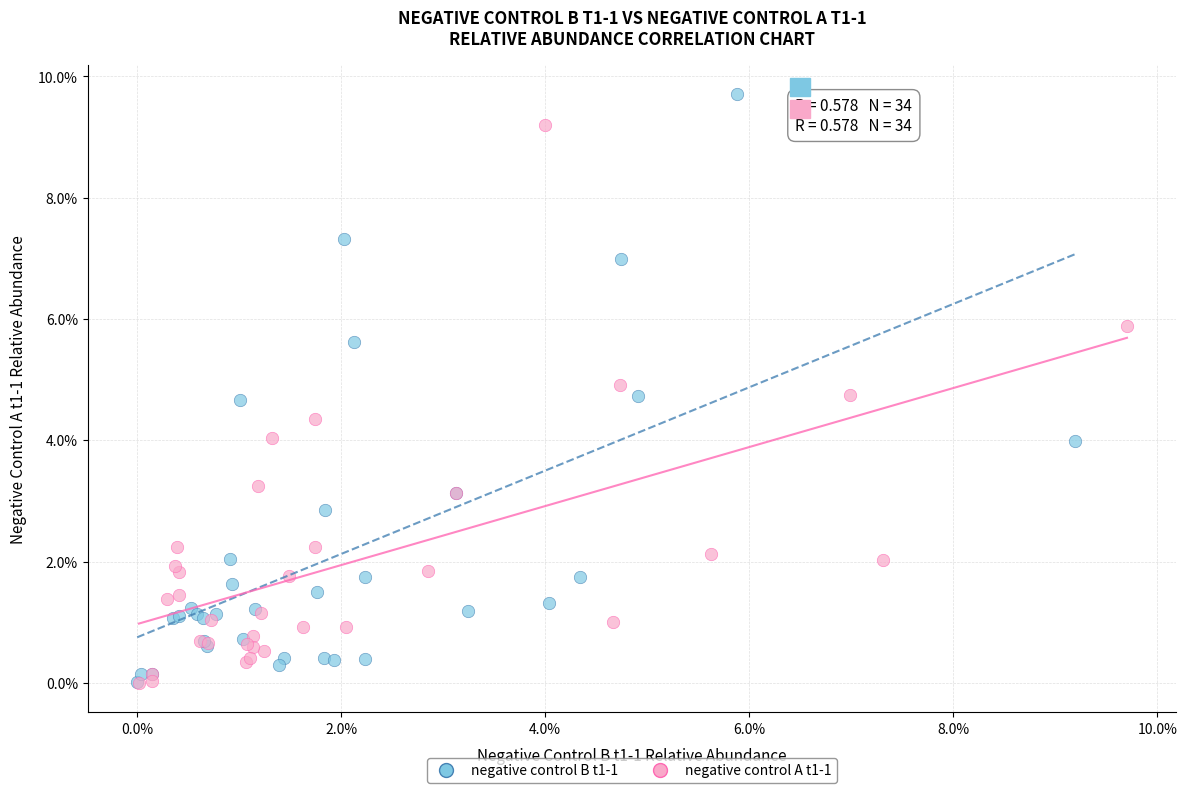

What are all the series names shown in the legend?

negative control B t1-1, negative control A t1-1